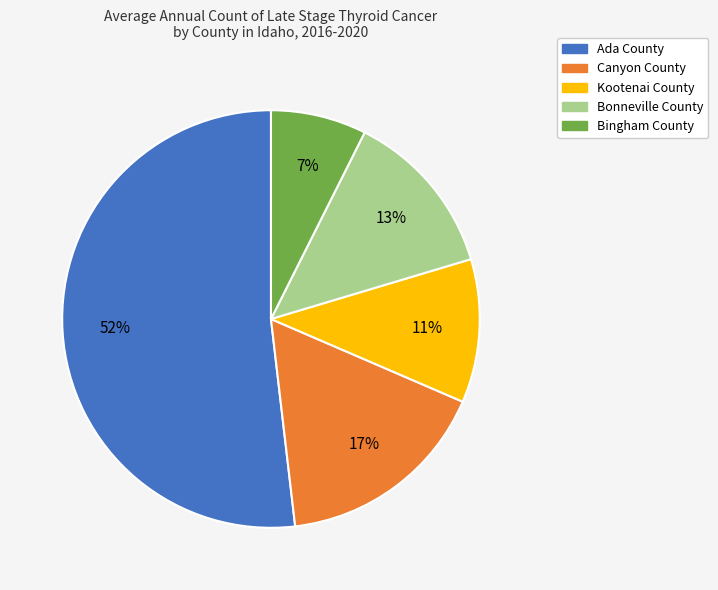

Count the number of slices in the pie.

5